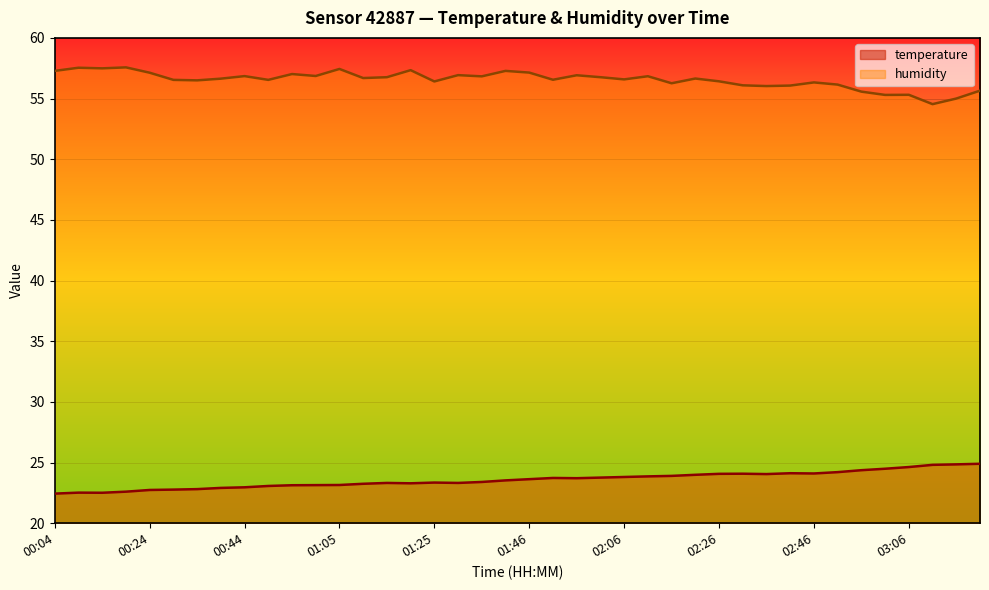

What is the difference between the humidity values at 00:14 and 01:35?

0.7